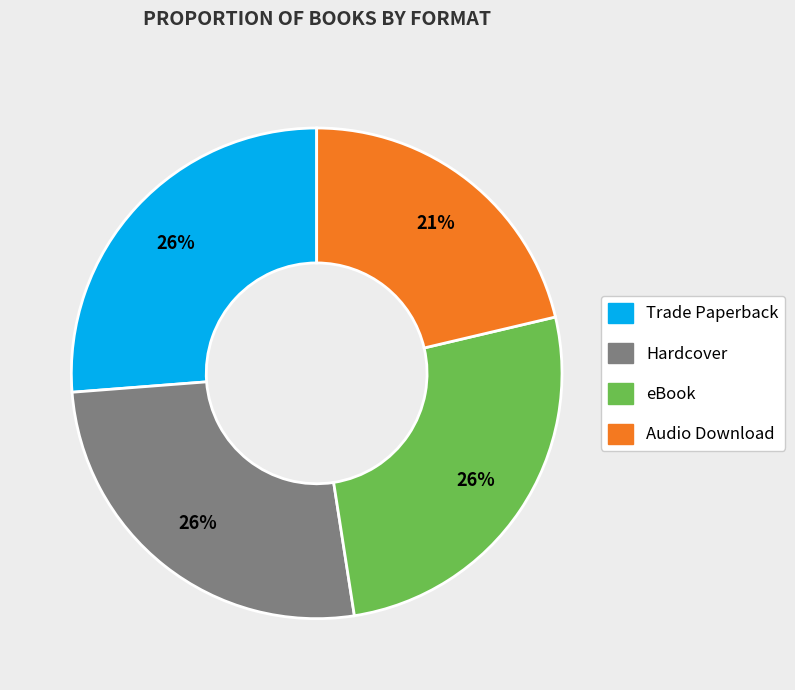

To the nearest percent, what is the difference between the Hardcover and Audio Download slice percentages?

5%